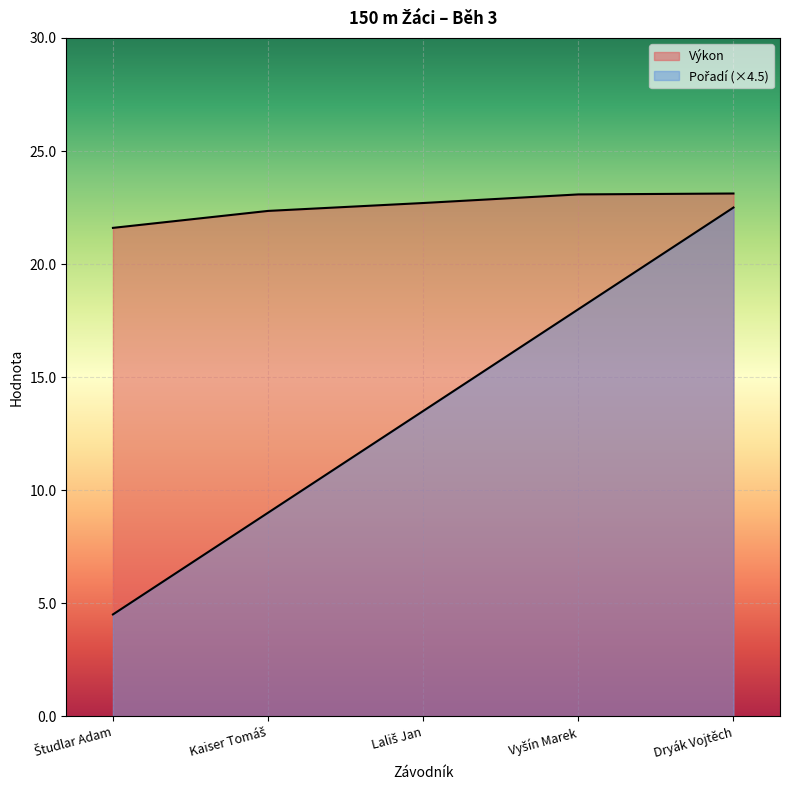

What is the maximum value shown in the chart?

23.1